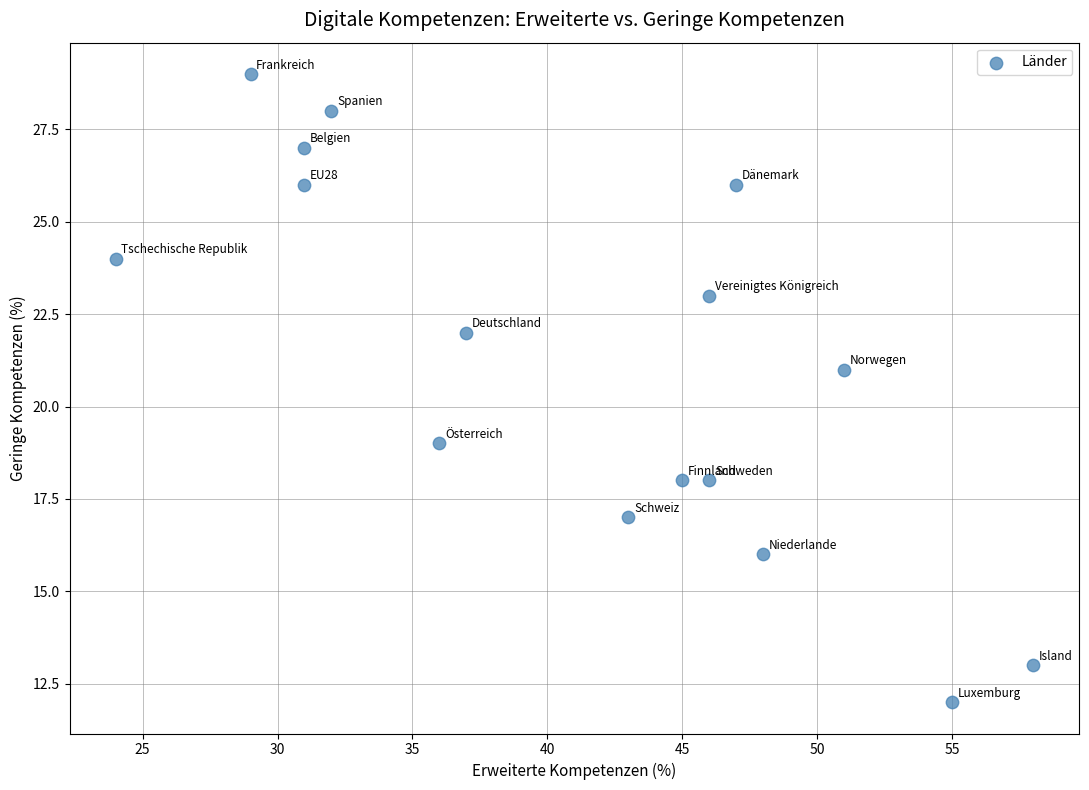

What is the range of X values (max minus min)?

34